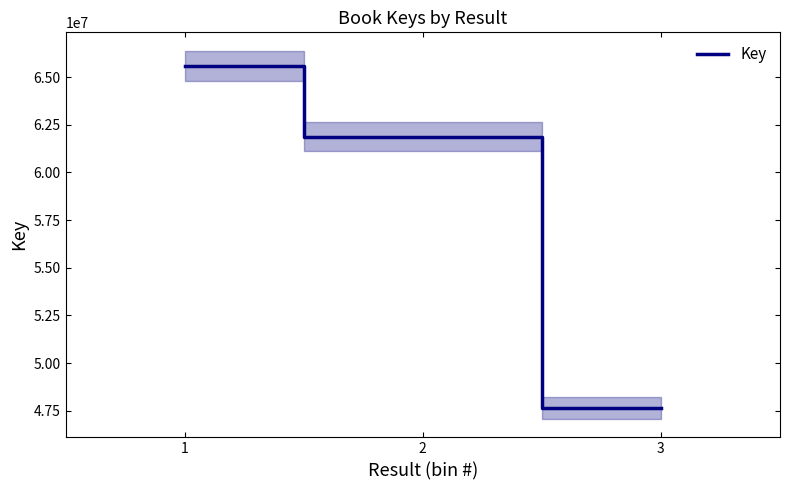

List the labels in order of value, smallest first.

3, 2, 1